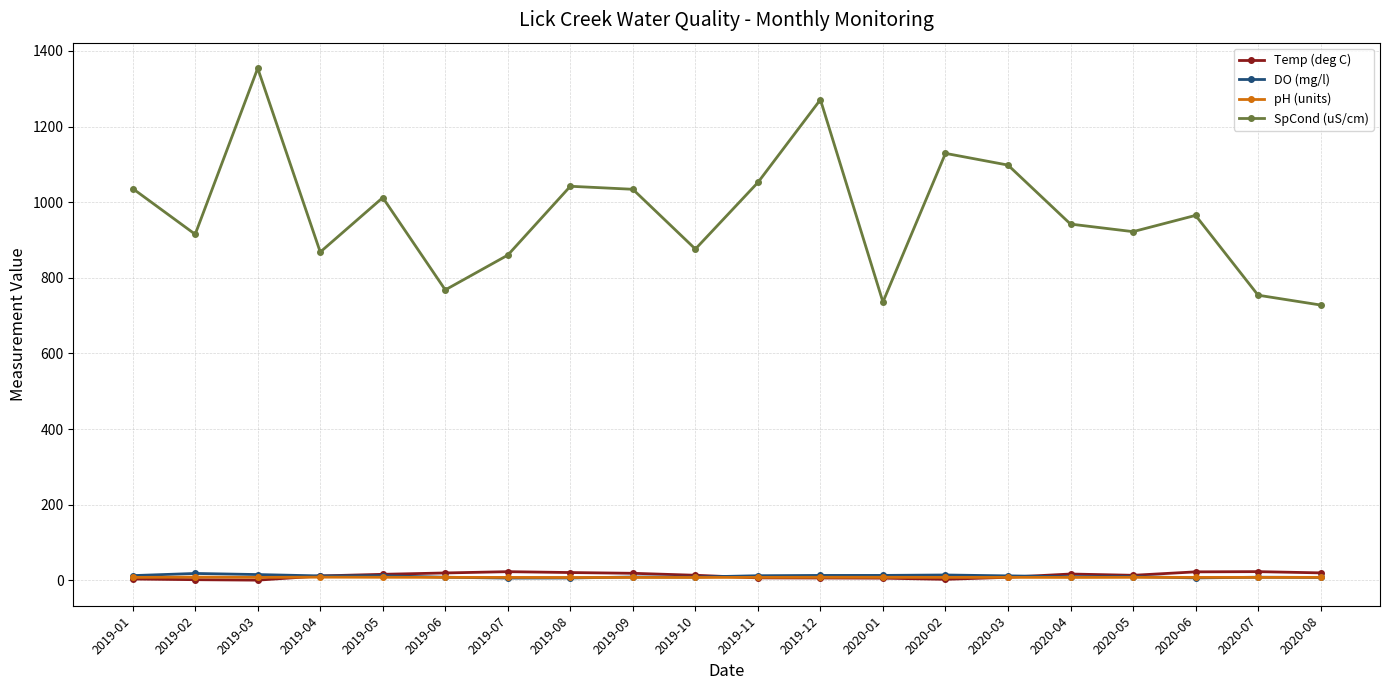

What is the spread (max minus min) of values at 2019-10?

868.3